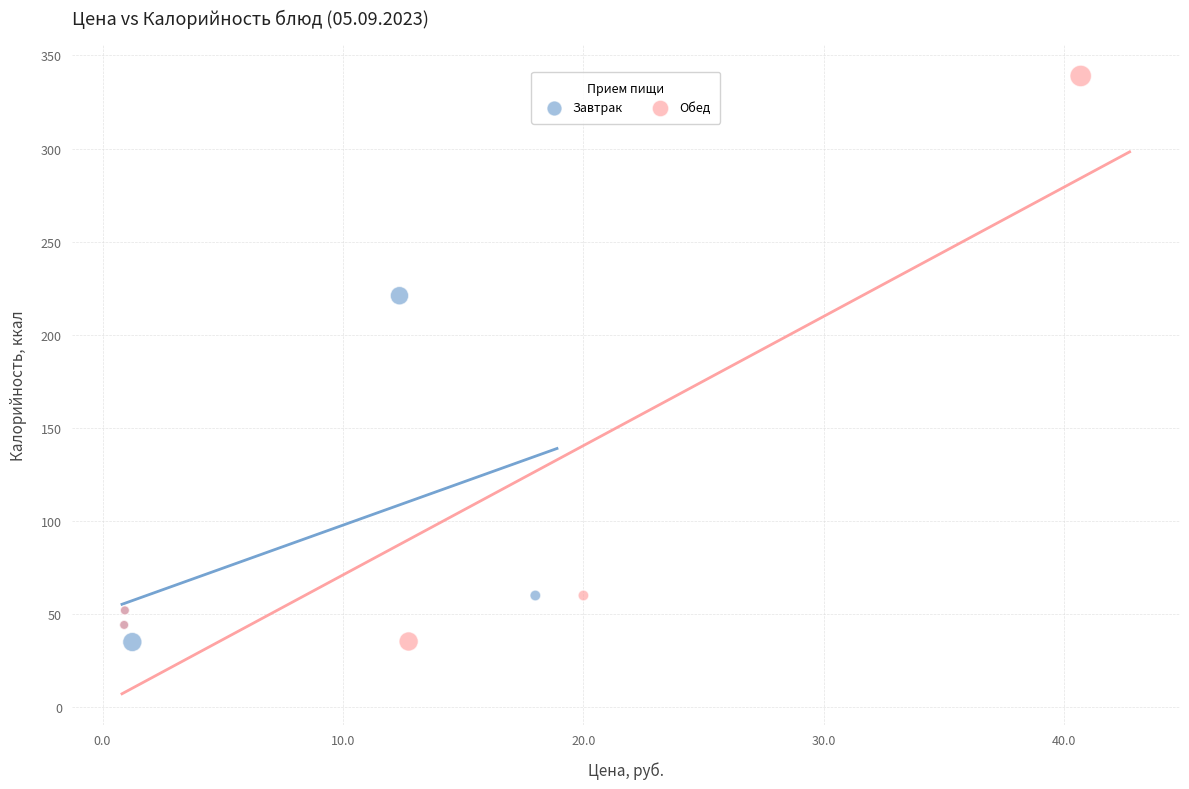

Which series has the largest Y range (max minus min)?

Обед